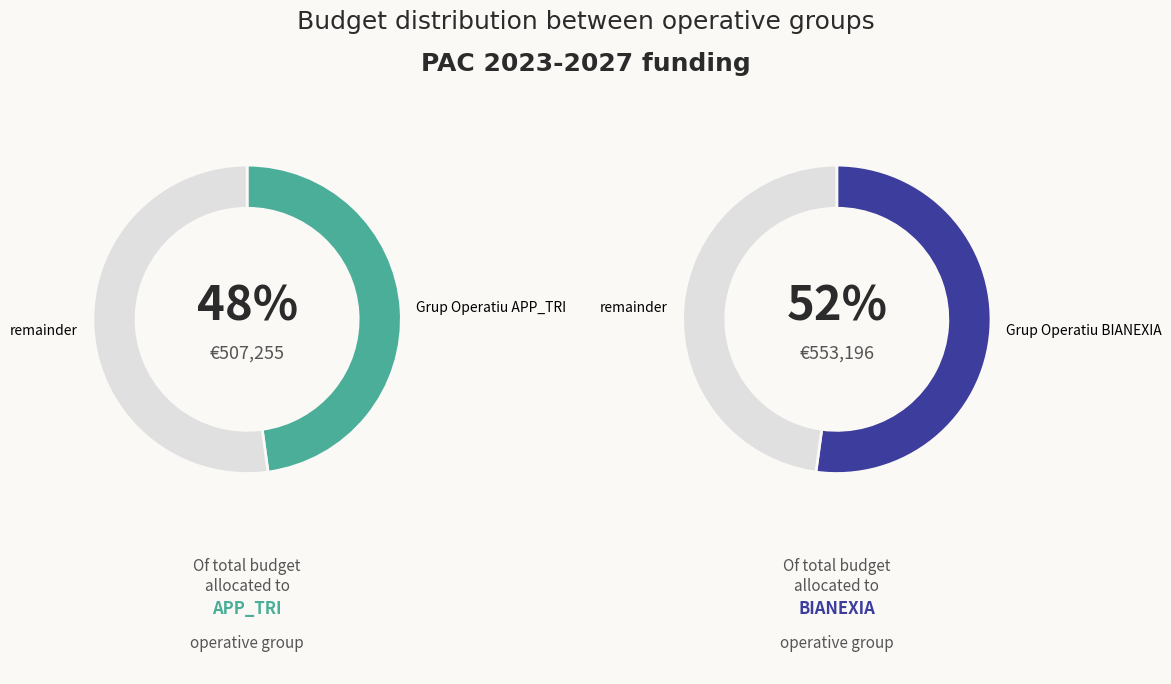

What percentage is NOT represented by Grup Operatiu APP_TRI?

52.2%